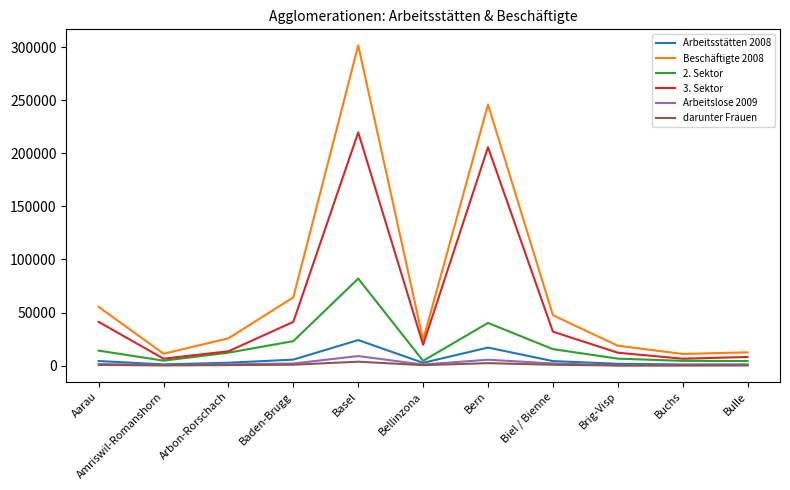

What is the difference between the second highest and second lowest values in the Arbeitsstätten 2008 series?

15881.0